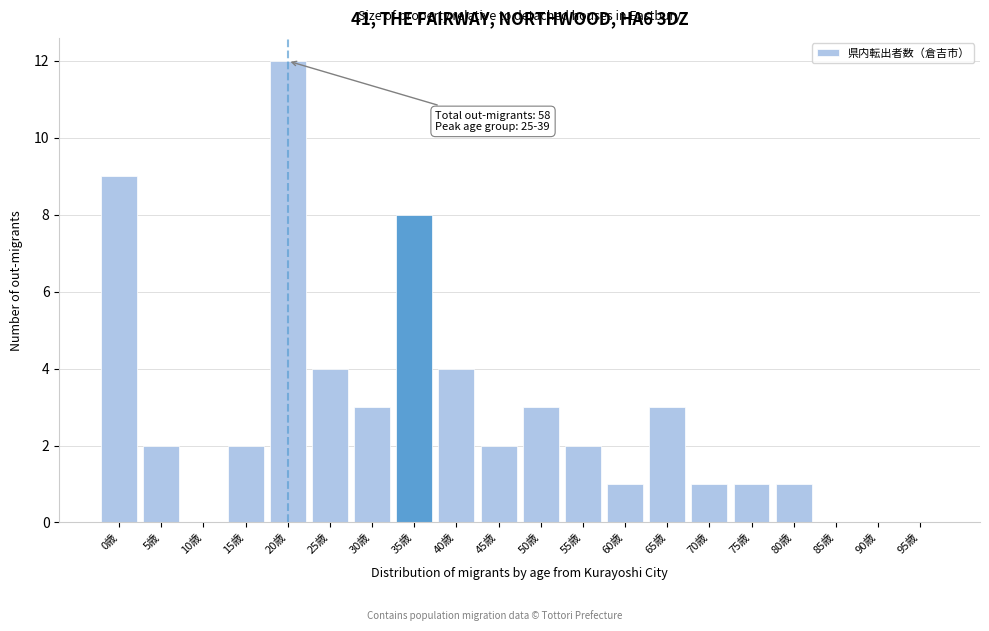

Between 10歳 and 25歳, which is larger?

25歳